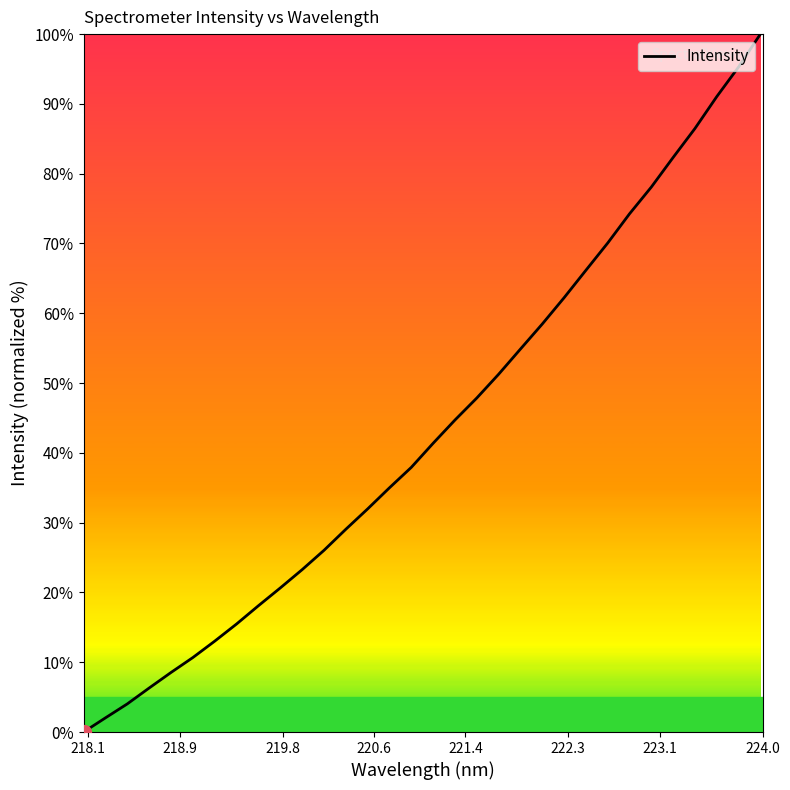

What is the difference between the second highest and minimum values?

95.3